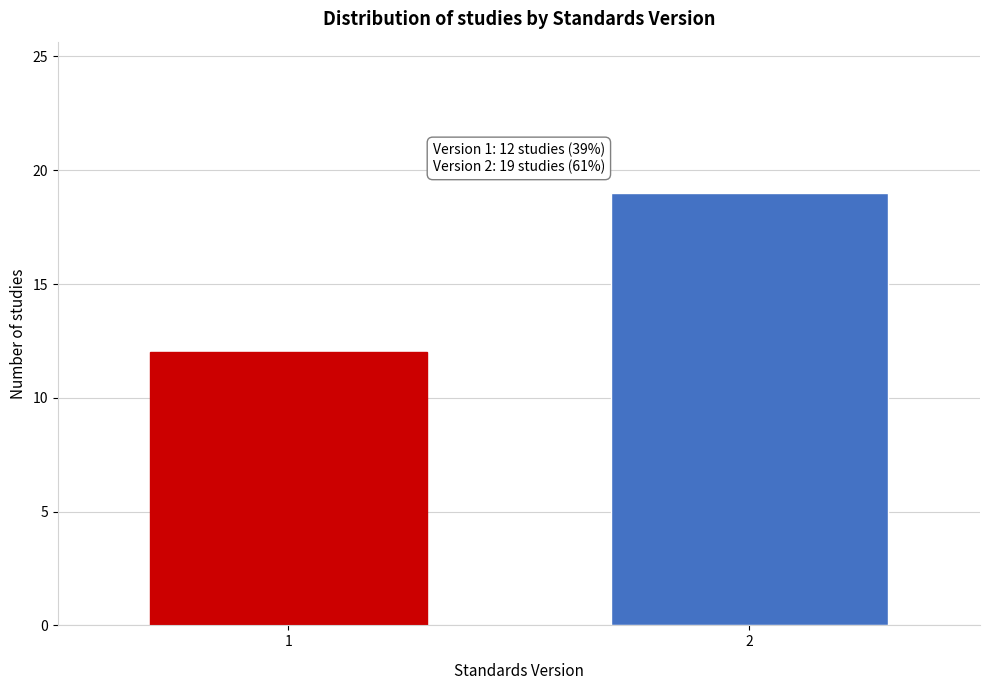

Reading left to right, extract all data points from this chart.

1=12	2=19